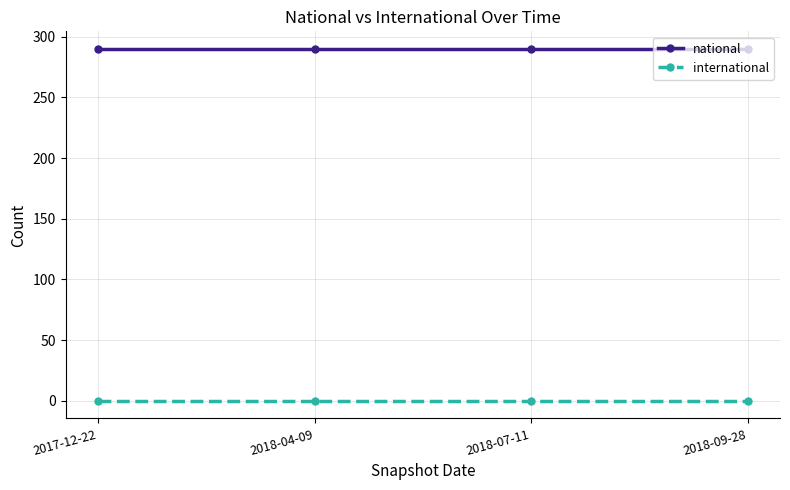

What is the difference between the highest and lowest values at 2018-07-11?

290